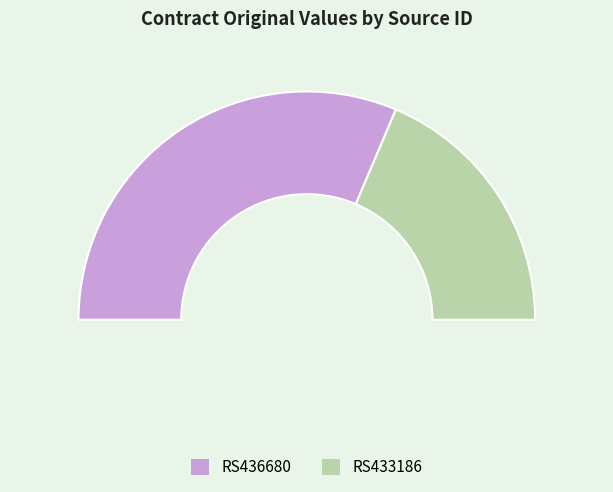

To the nearest percent, what is the combined percentage of RS436680 and RS433186?

100%